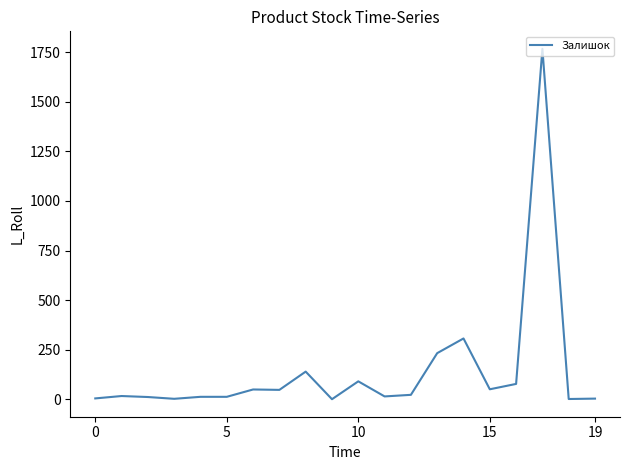

What is the greatest value displayed?

1766